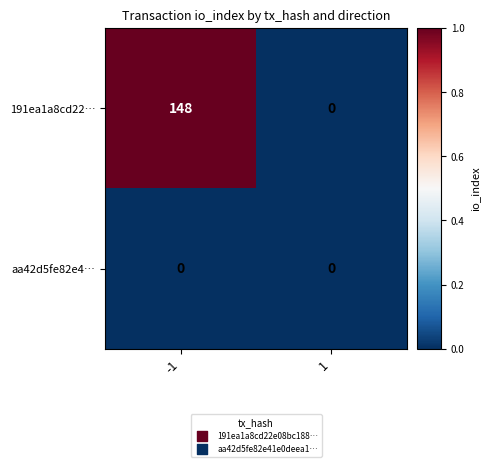

What is the difference between the highest and lowest values at -1?

148